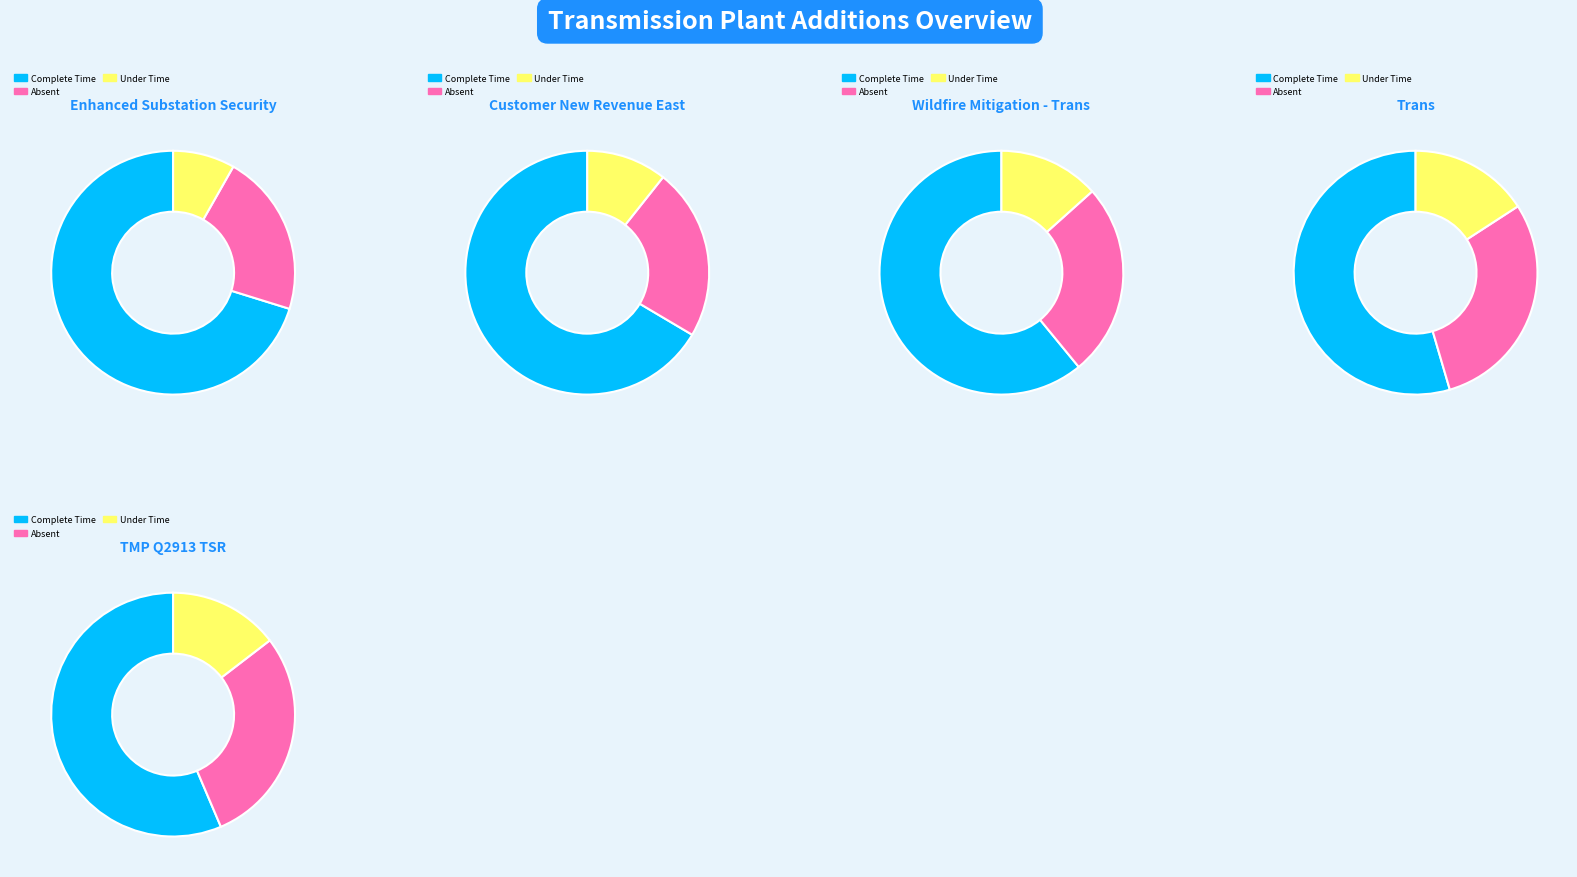

To the nearest percent, what is the difference between the largest and smallest slice percentages?

8%